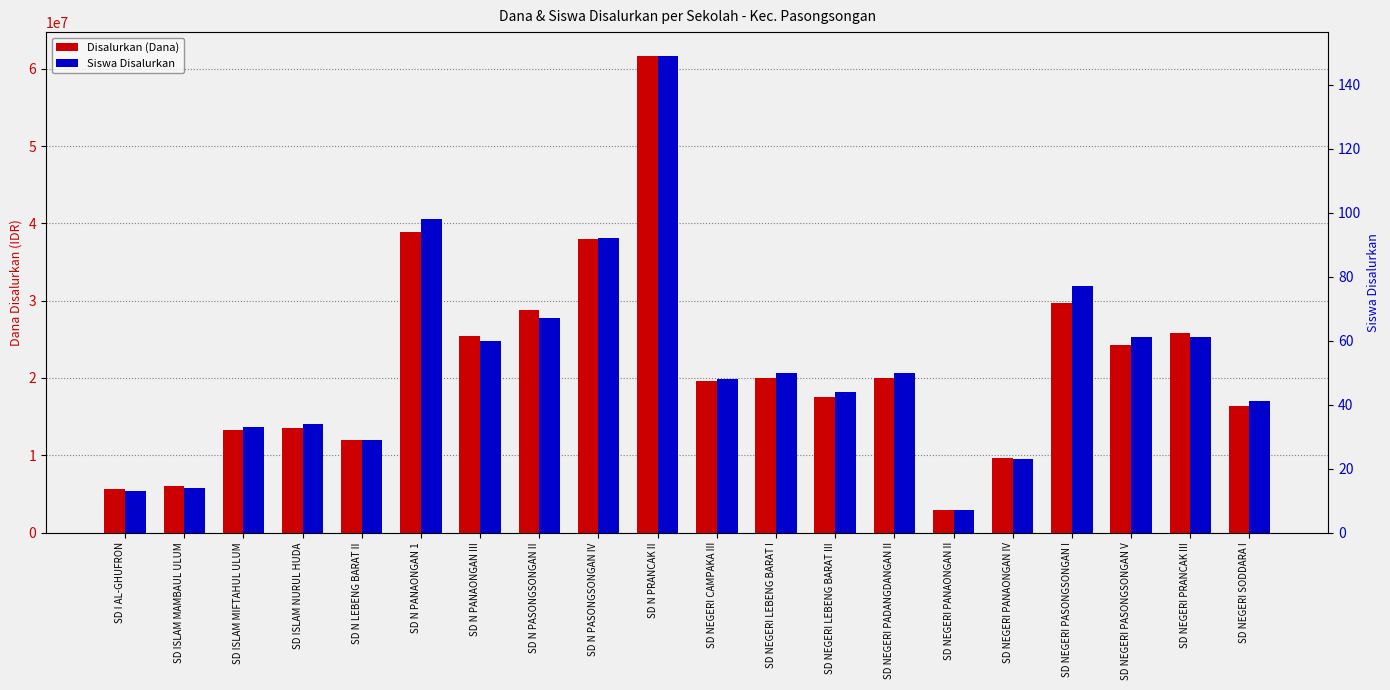

Are the bars horizontal?

No